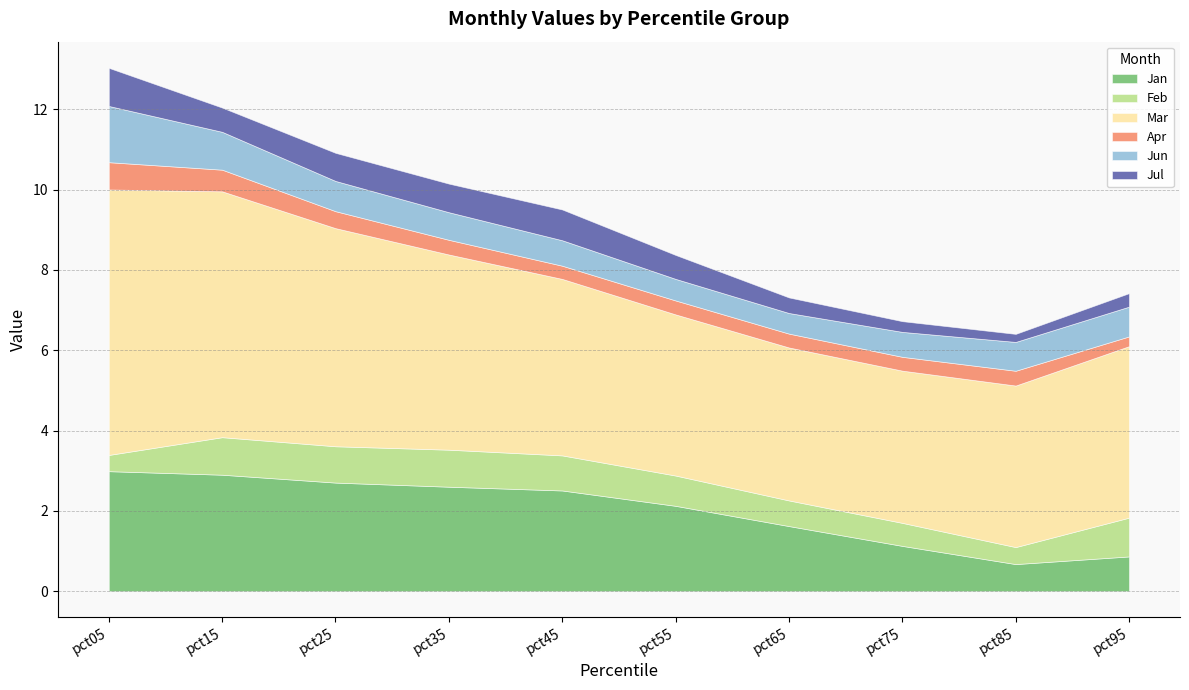

What is the difference between the highest and lowest values at pct65?

3.5